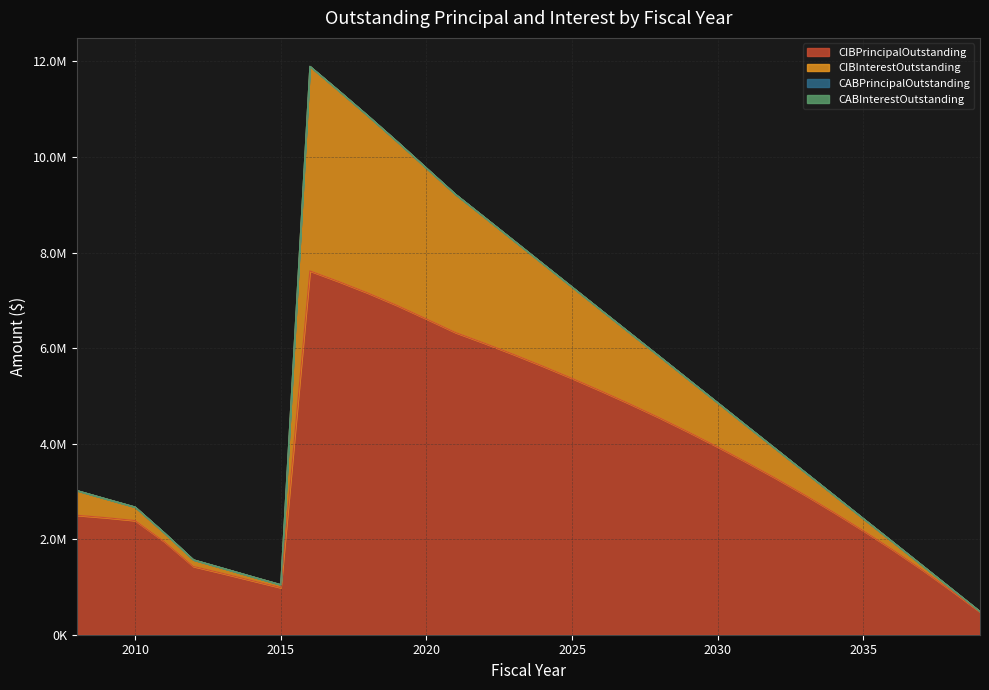

What is the highest value of the CIBPrincipalOutstanding series?

7615000.0